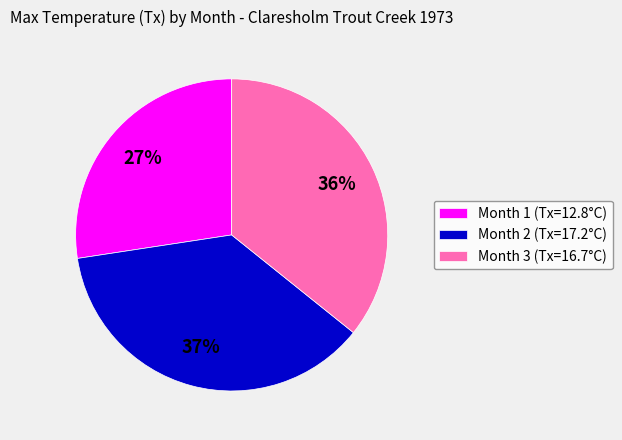

Do Month 1 (Tx=12.8°C) and Month 2 (Tx=17.2°C) together represent more than half of the pie?

Yes